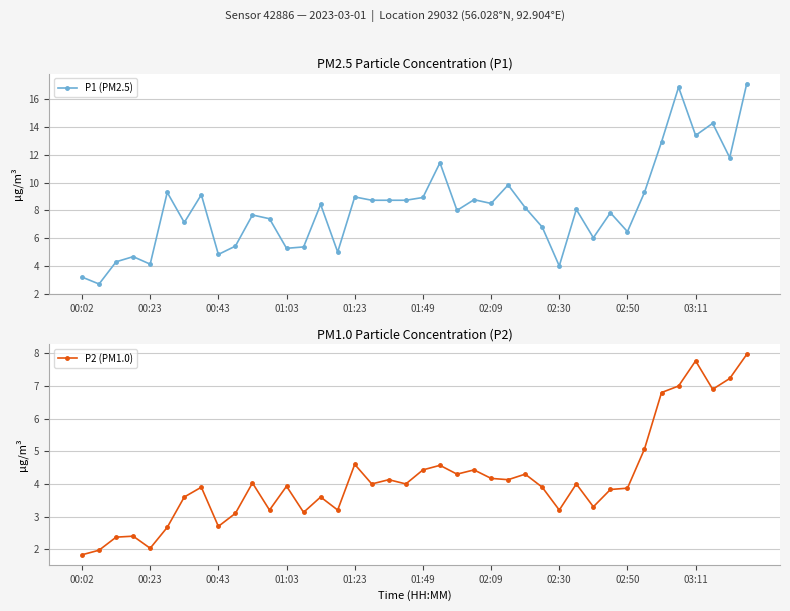

True or false: P2 (PM1.0) has a value of 4.2 at 02:09.

True